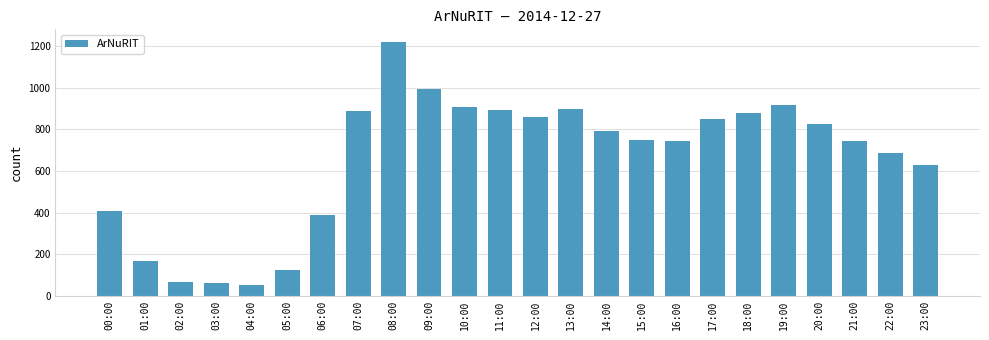

What is the difference between the maximum and minimum values?

1166